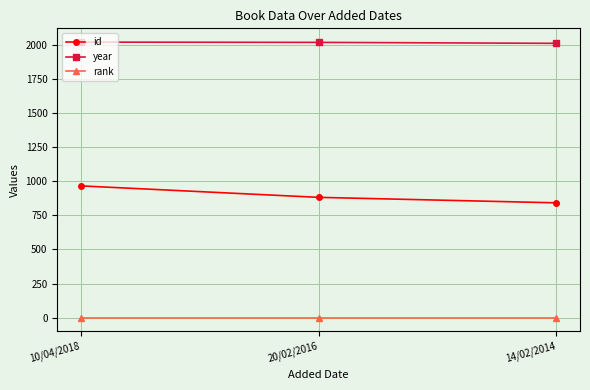

The year series shows 2018 at 10/04/2018. True or false?

True